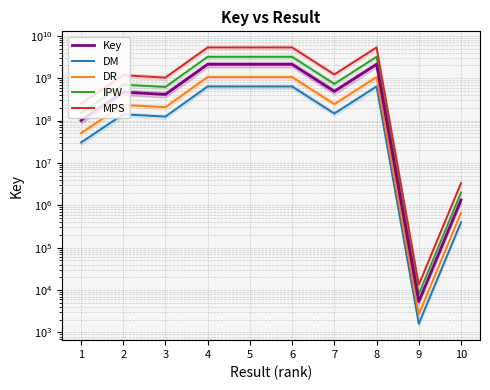

Is the value of Key at 5 greater than the value of DM at 1?

Yes